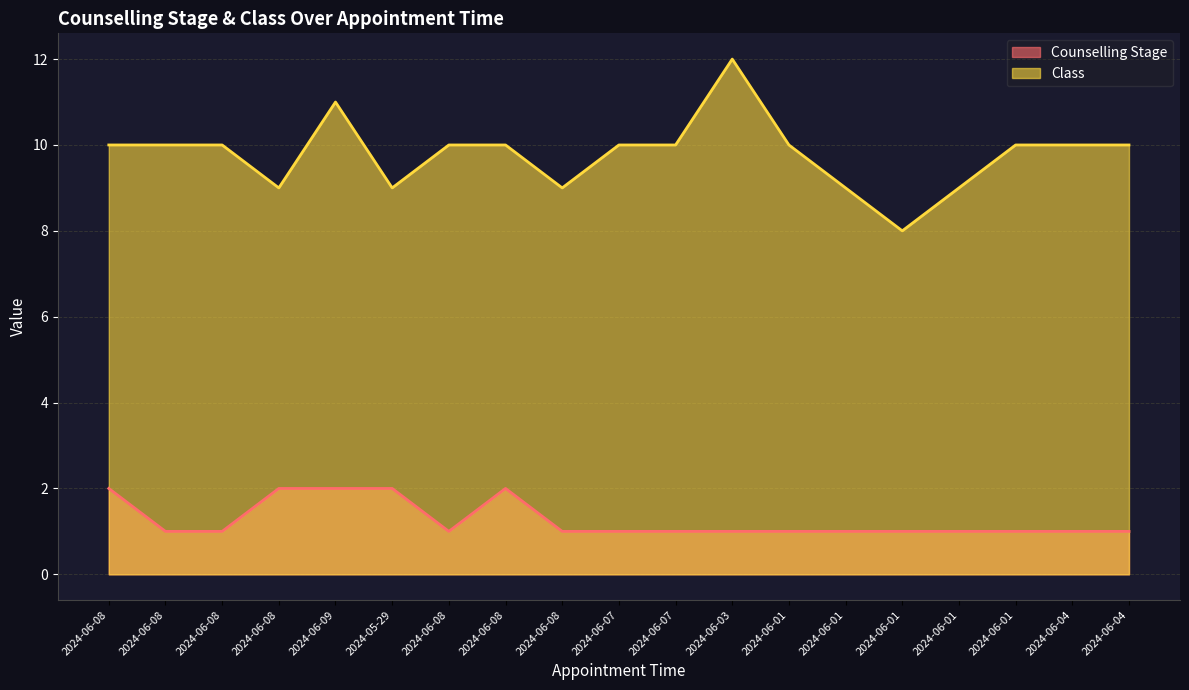

What are all the series names shown in the legend?

Counselling Stage, Class